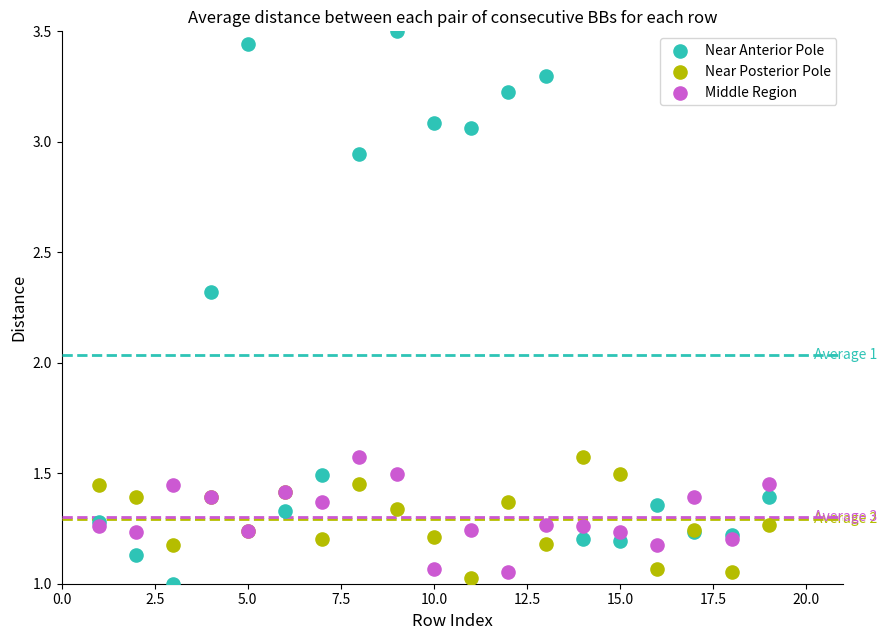

Which series has the largest Y range (max minus min)?

Near Anterior Pole